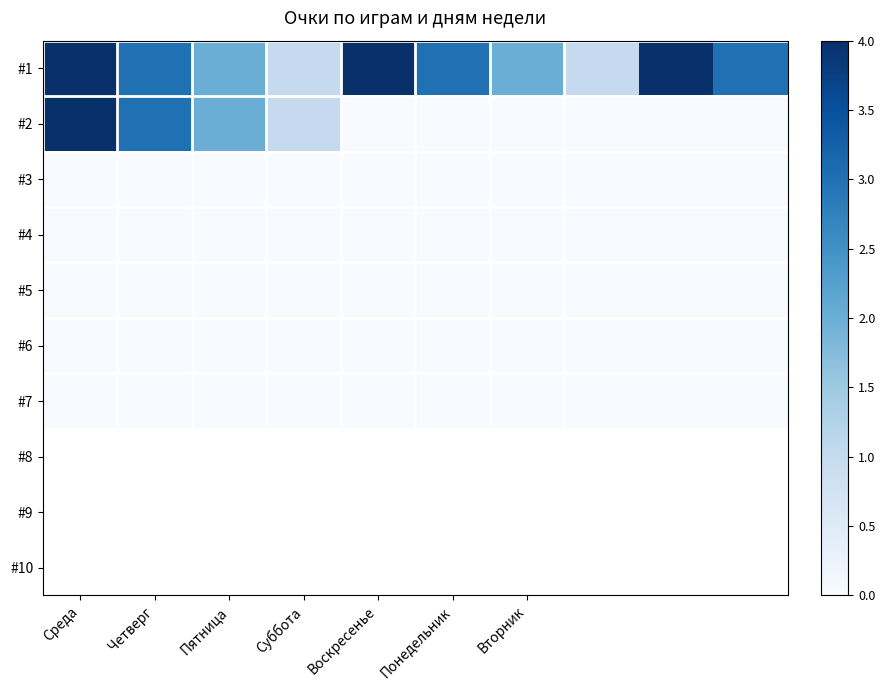

At which category is the sum across all series the highest?

Среда